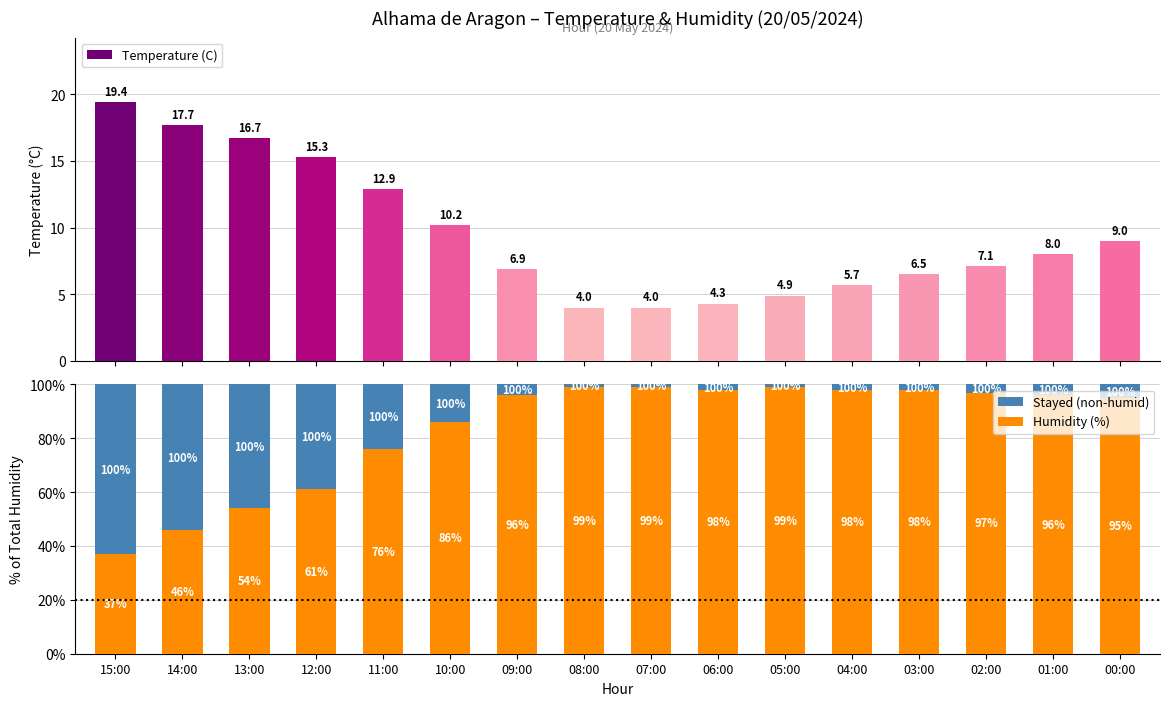

Between 05:00 and 03:00, which series saw the biggest shift?

Temperature (C)